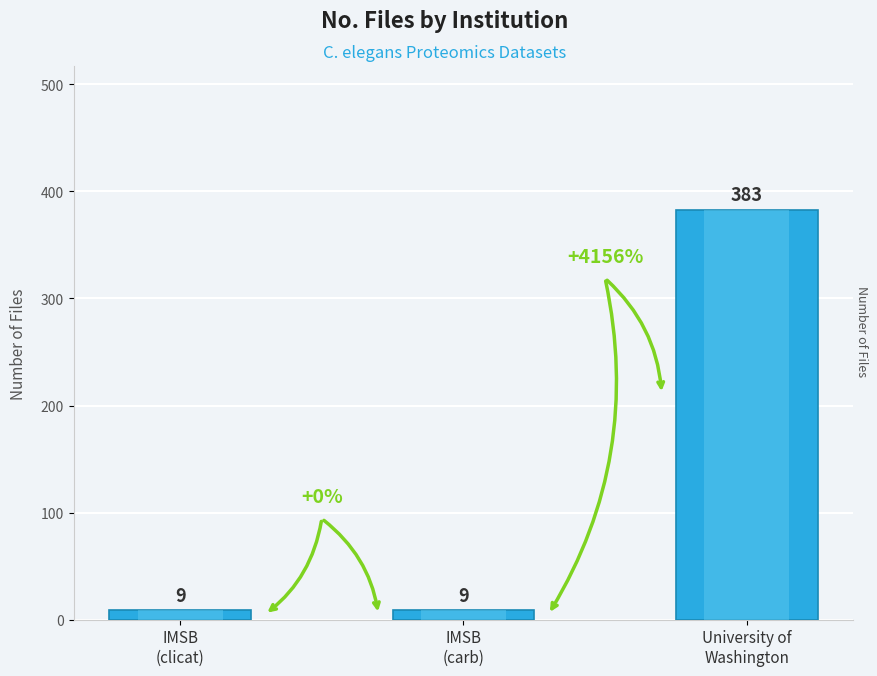

Is it true that the value at IMSB
(clicat) is 14?

False